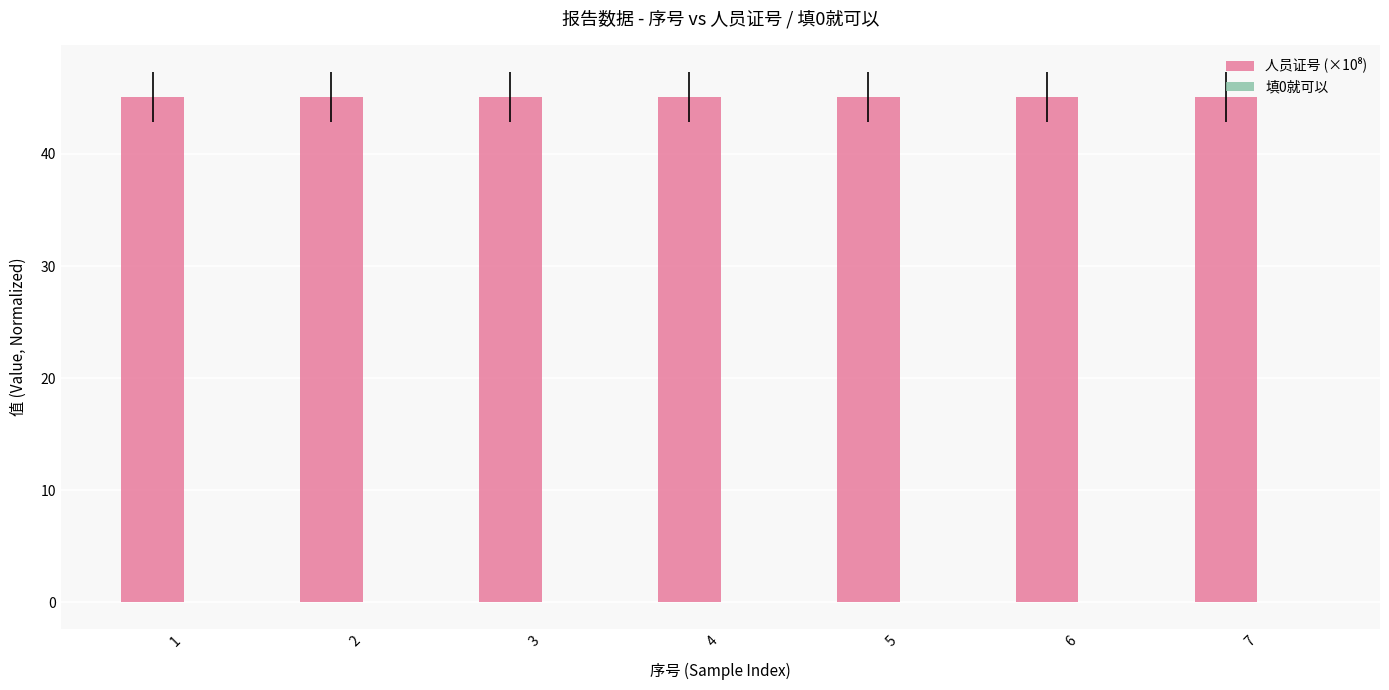

Is it true that 人员证号 (×10⁸) equals 26.9 at 2?

False